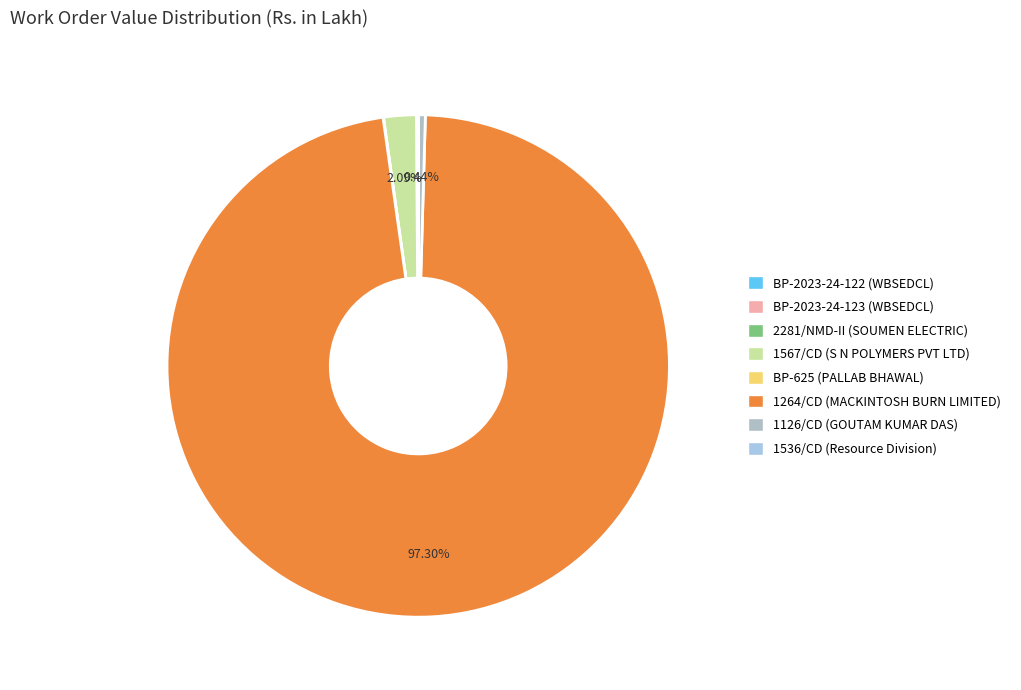

Count the number of slices in the pie.

8